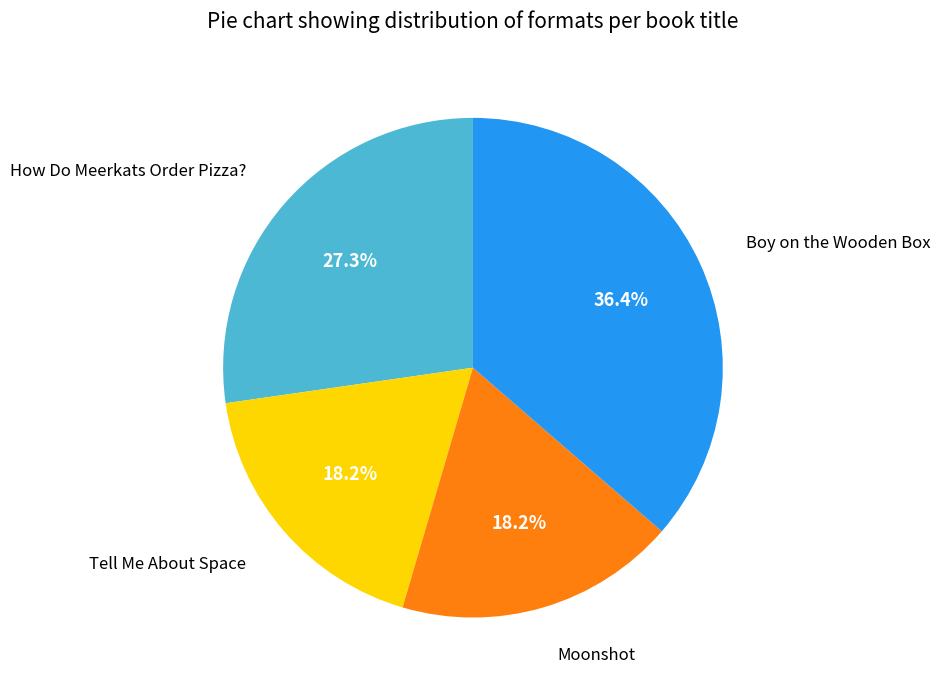

Is there any slice that represents more than half of the pie?

No